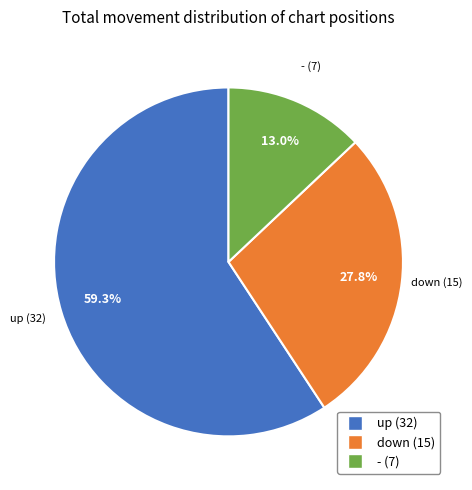

Is the sum of down and - greater than half?

No